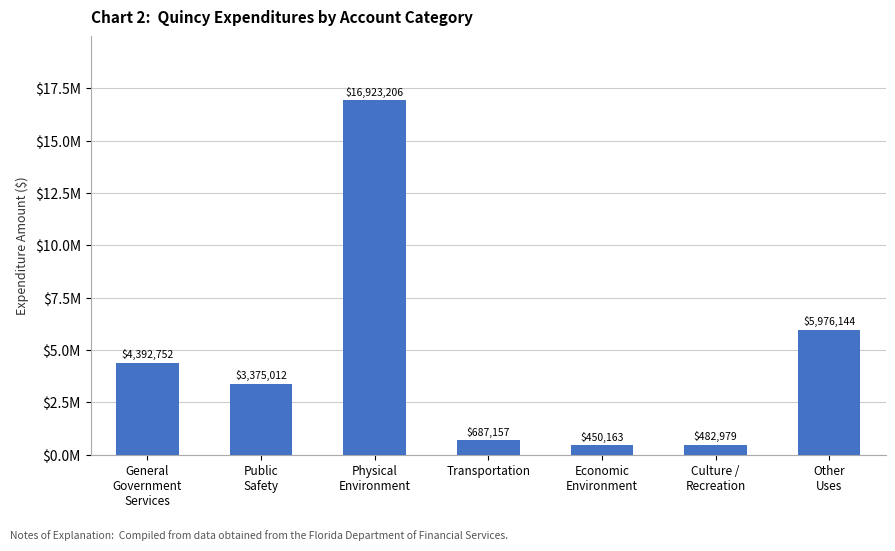

What is the sum of all values?

32287413